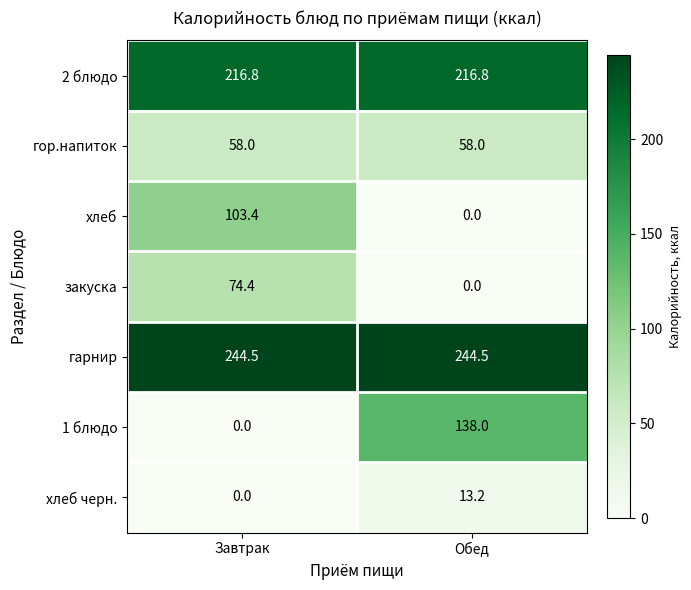

Read the гарнир value at Завтрак.

244.5